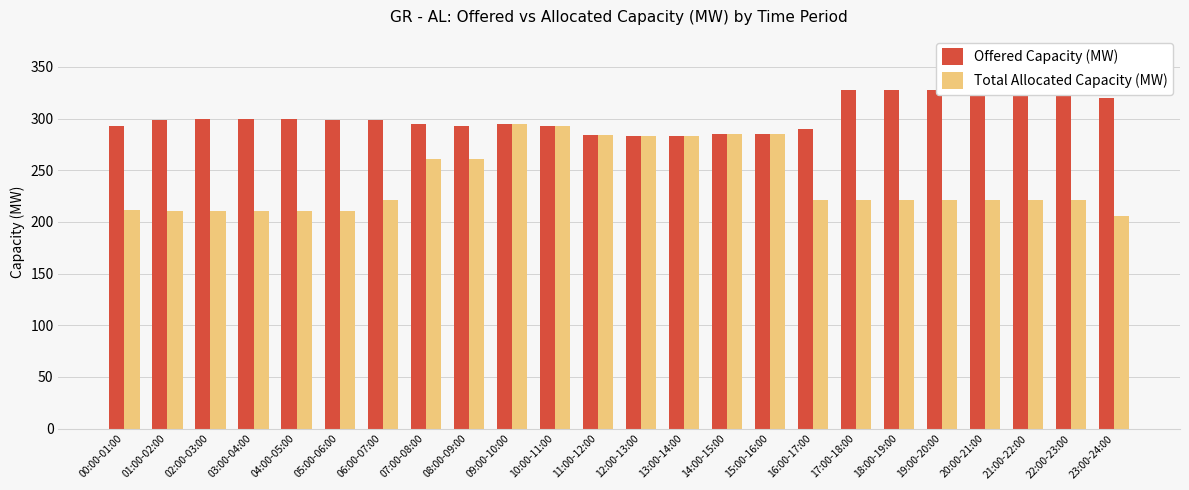

Reading left to right, extract all data points from this chart.

Offered Capacity (MW): 293	299	300	300	300	299	299	295	293	295	293	284	283	283	285	285	290	328	328	328	328	328	328	320
Total Allocated Capacity (MW): 212	211	211	211	211	211	221	261	261	295	293	284	283	283	285	285	221	221	221	221	221	221	221	206